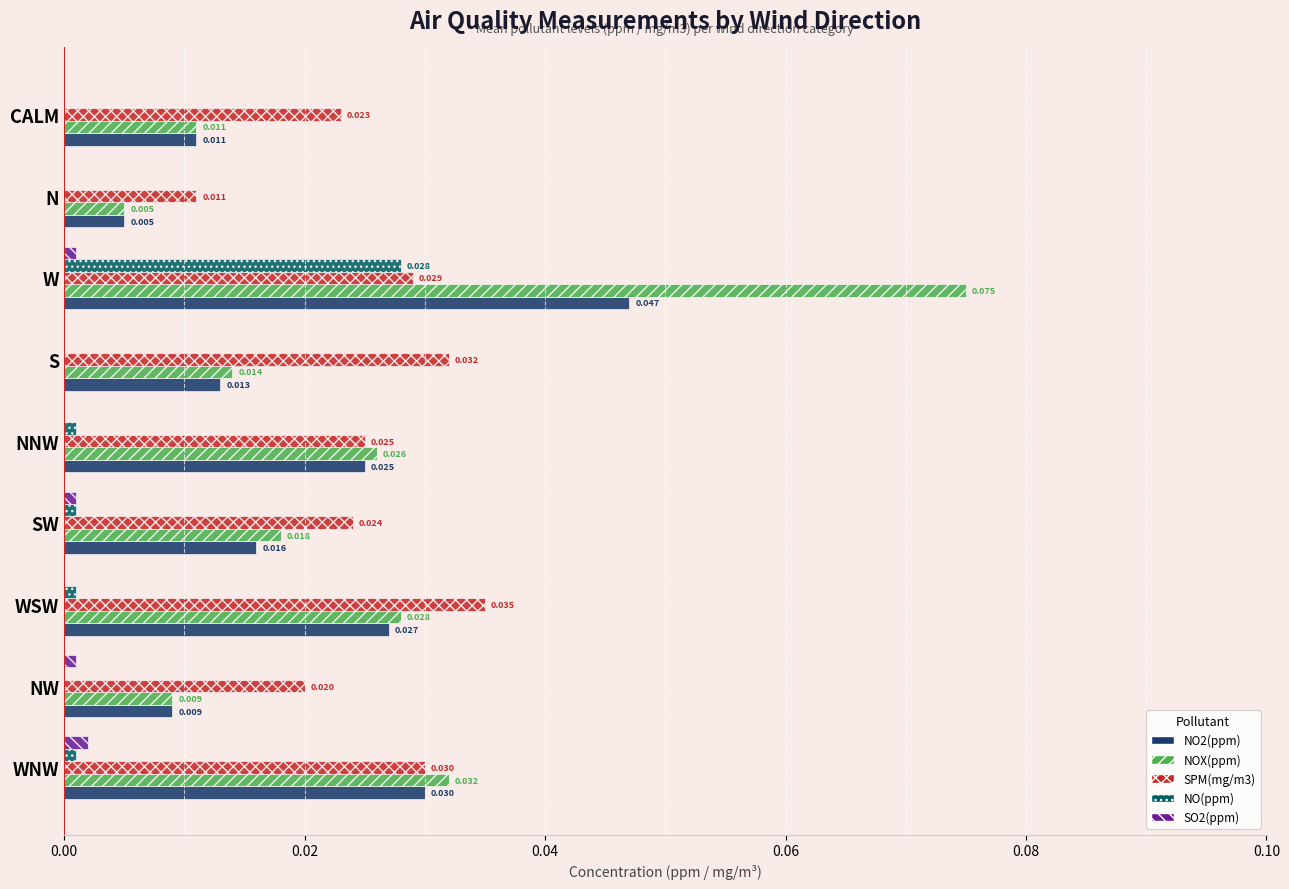

Between NW and SW, which series saw the biggest shift?

NOX(ppm)